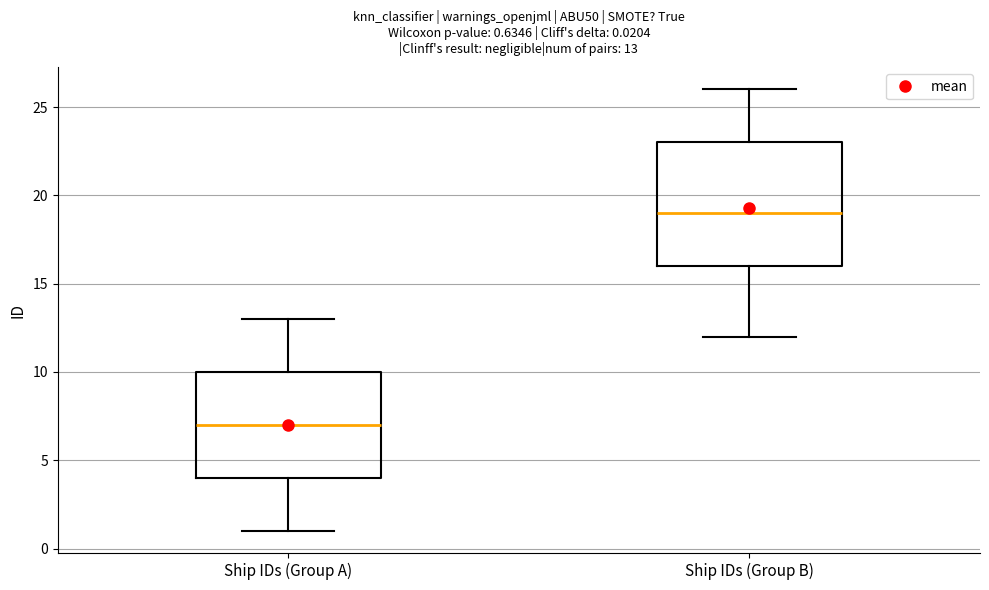

Which box has the lowest median line?

Ship IDs (Group A)